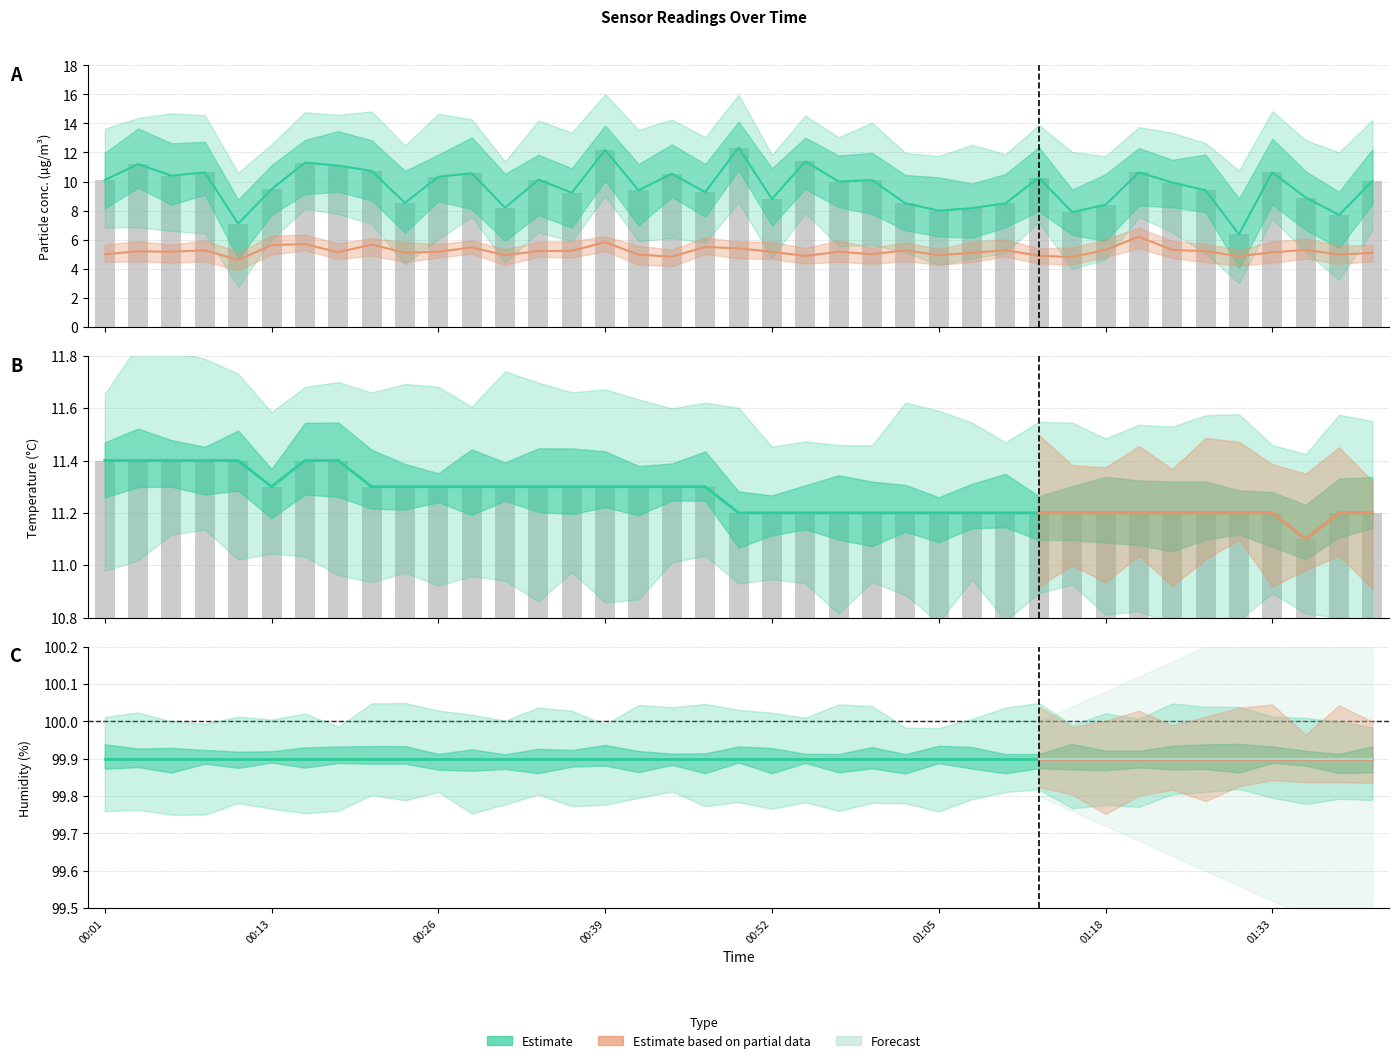

What is the total value across all series at 00:54?

27.5